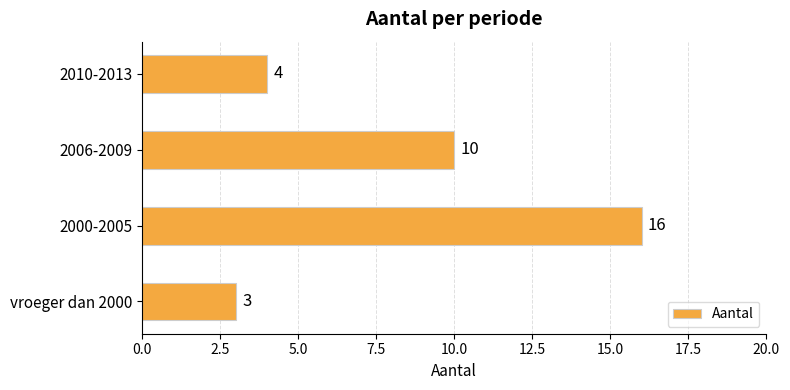

The value at 2000-2005 is 16. True or false?

True